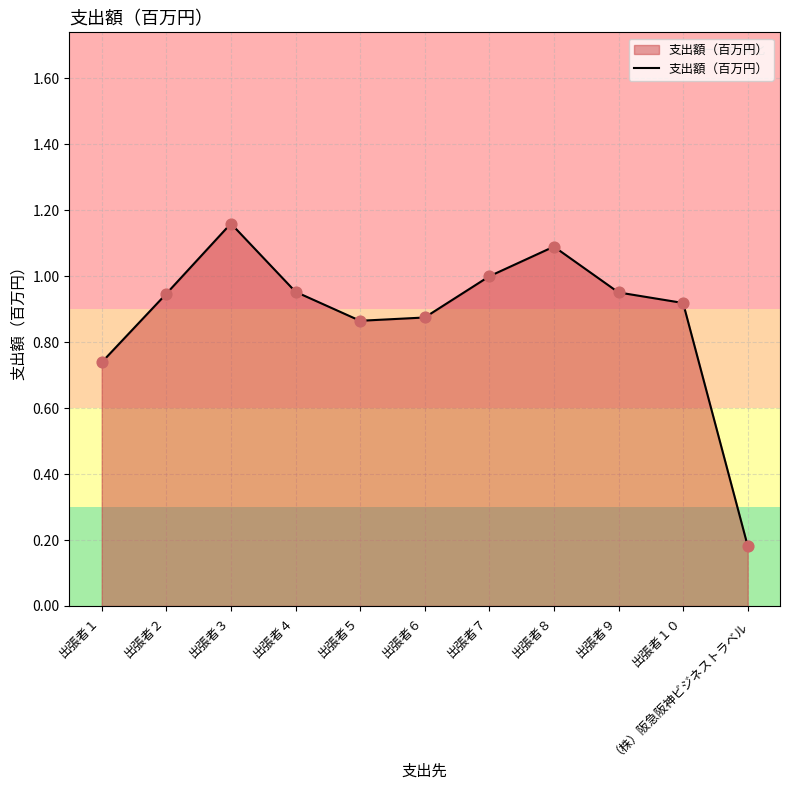

What is the change in value from 出張者５ to 出張者９?

+0.1